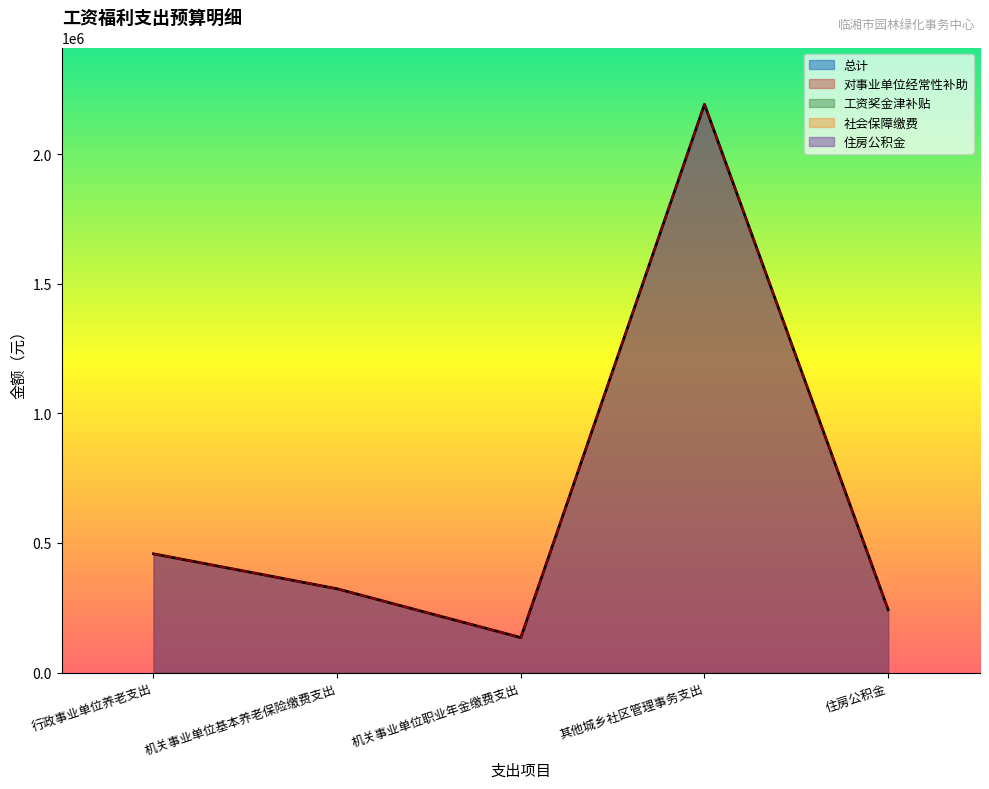

Reading left to right, list all the values displayed in this chart.

总计: 458031.4	323114.9	134916.5	2191932.8	242336.2
对事业单位经常性补助: 458031.4	323114.9	134916.5	2191932.8	242336.2
工资奖金津补贴: 0.0	0.0	0.0	0.0	0.0
社会保障缴费: 0.0	0.0	0.0	0.0	0.0
住房公积金: 0.0	0.0	0.0	0.0	0.0